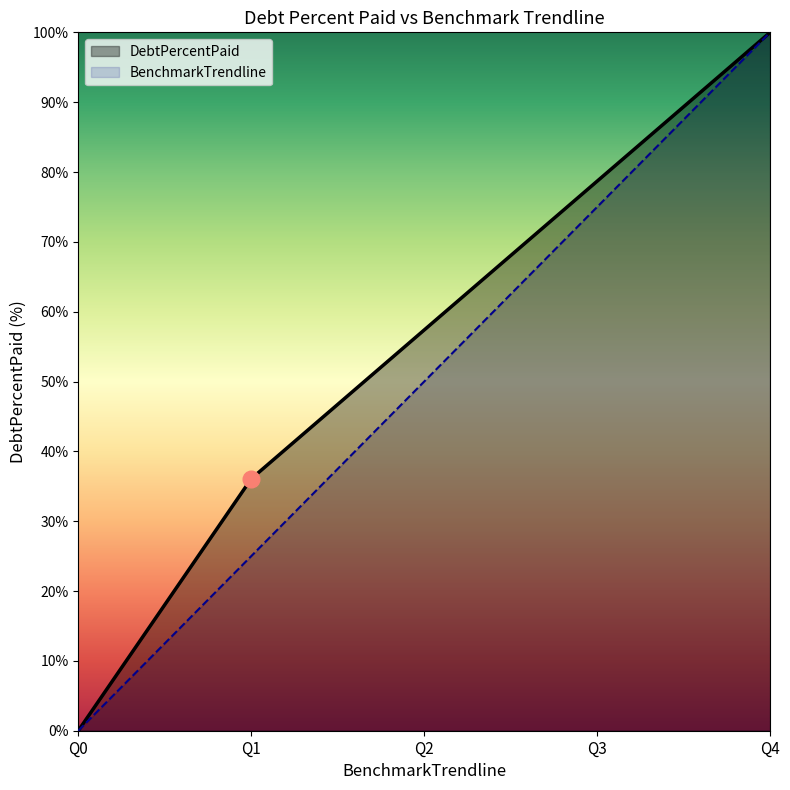

Between Q2 and Q4, which series saw the biggest shift?

BenchmarkTrendline